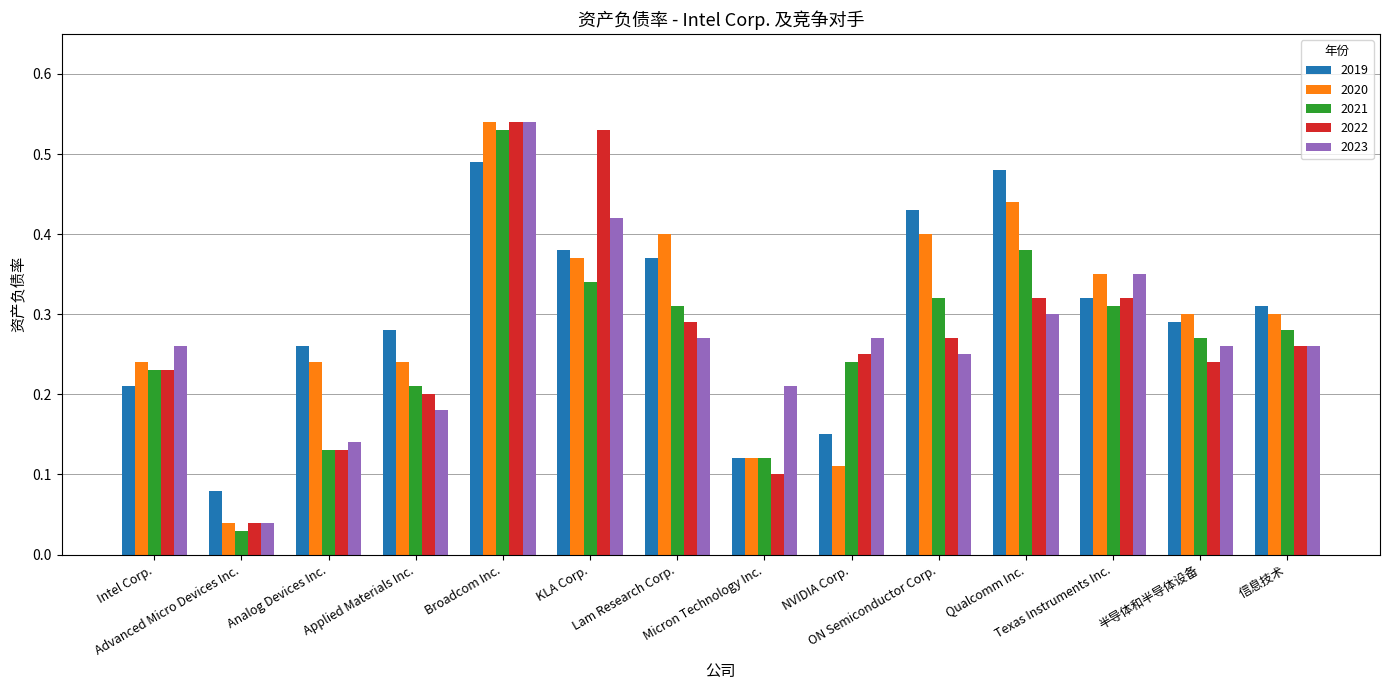

What is the sum of all 2023 values?

3.8